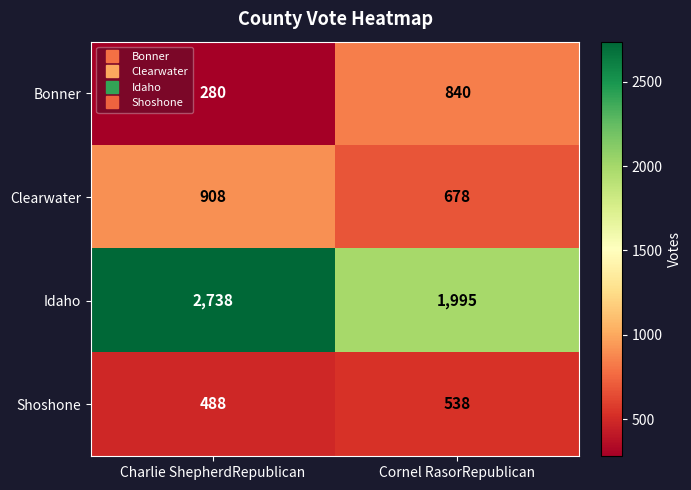

Which series has the largest total across all categories?

Idaho